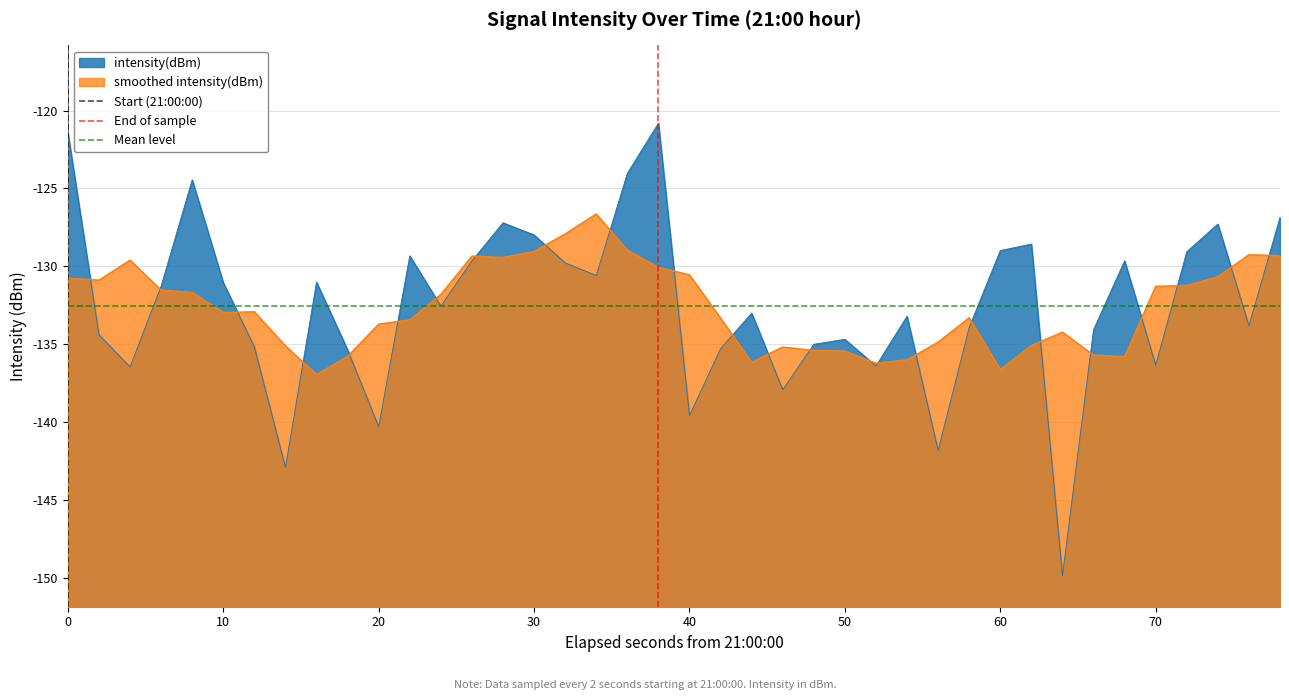

The smoothed intensity(dBm) series shows -131.3 at 70. True or false?

True